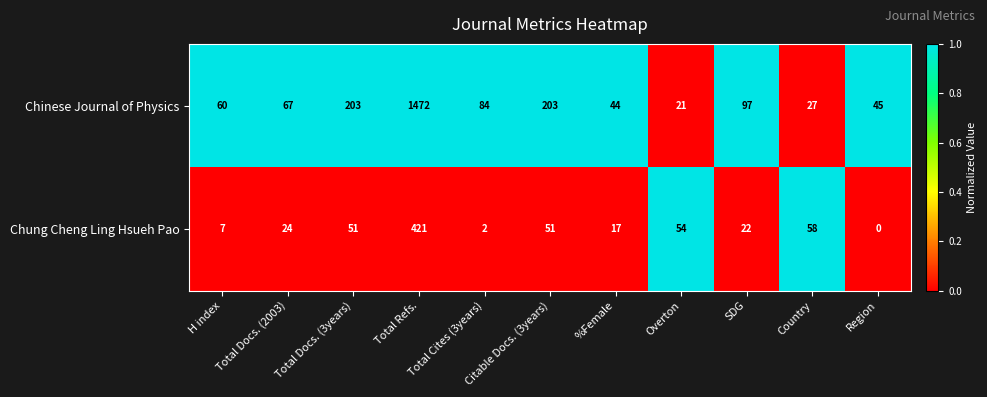

What is the difference between the highest and lowest values at %Female?

27